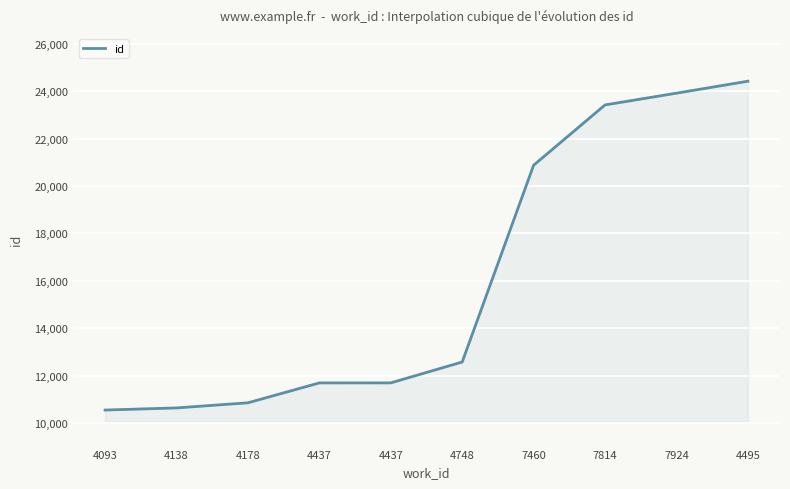

How many lines are shown in the chart?

1